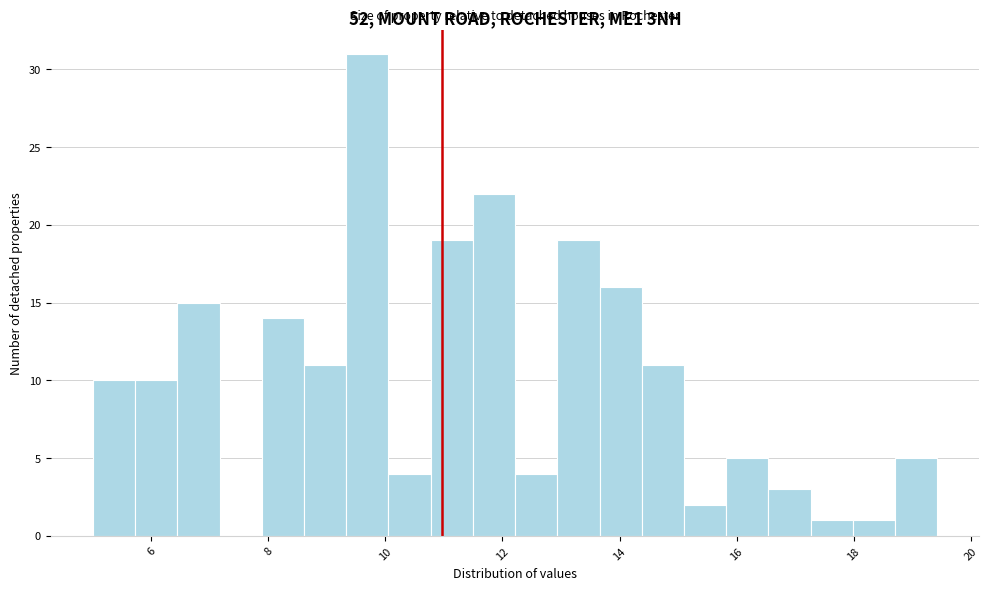

Around what value on the x-axis is the tallest bar? Give the approximate position of its centre, as read against the axis.

9.6